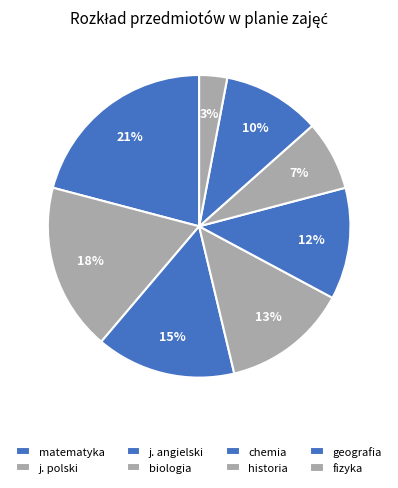

Is there any slice that represents more than half of the pie?

No